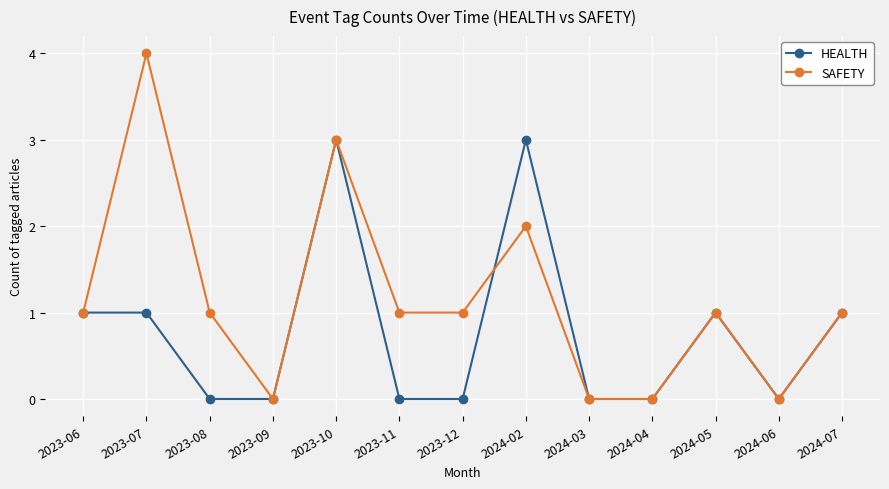

Reading right to left, what are all the values shown in this chart?

HEALTH: 2024-07=1	2024-06=0	2024-05=1	2024-04=0	2024-03=0	2024-02=3	2023-12=0	2023-11=0	2023-10=3	2023-09=0	2023-08=0	2023-07=1	2023-06=1
SAFETY: 2024-07=1	2024-06=0	2024-05=1	2024-04=0	2024-03=0	2024-02=2	2023-12=1	2023-11=1	2023-10=3	2023-09=0	2023-08=1	2023-07=4	2023-06=1